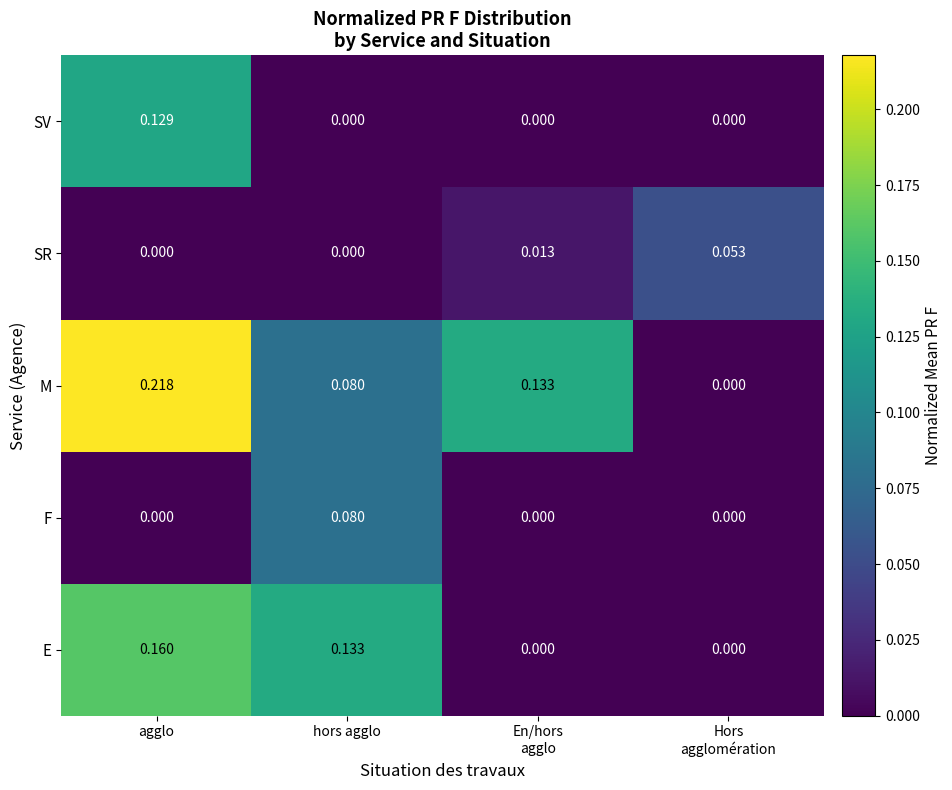

Which series has the largest total across all categories?

M